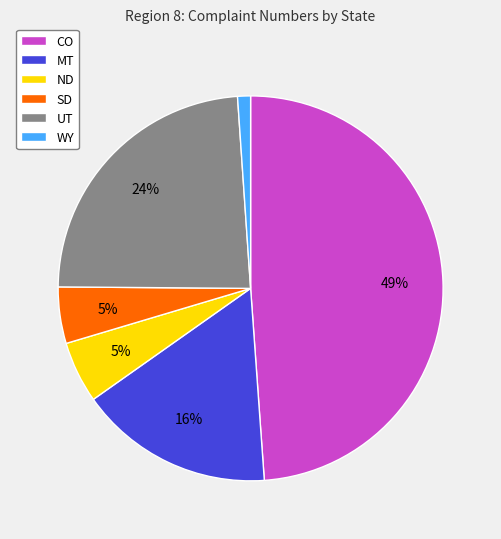

Between UT and ND, which is larger?

UT